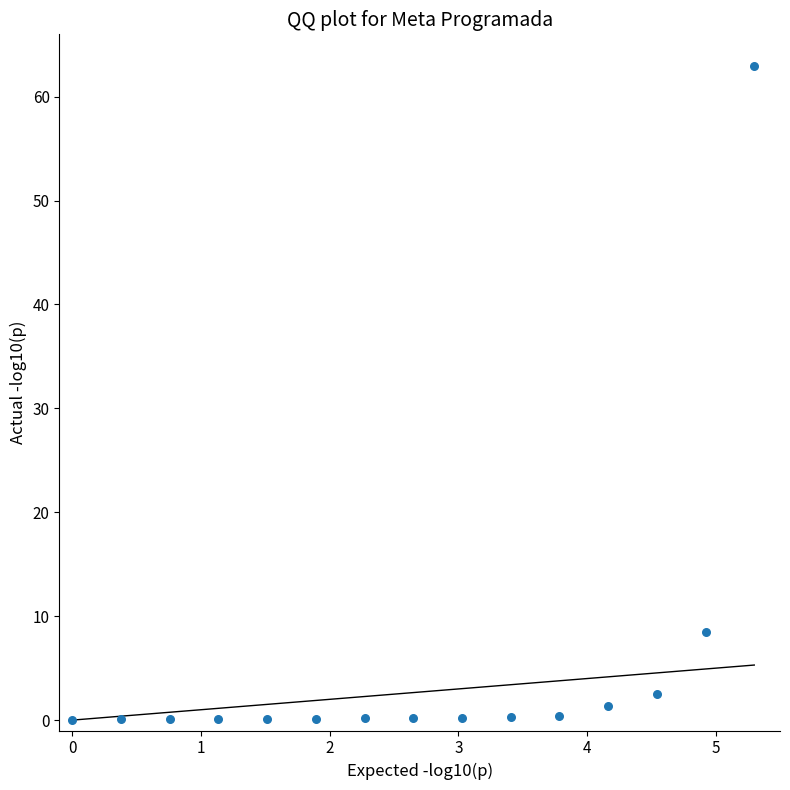

What is the range of Y values (max minus min)?

63.0